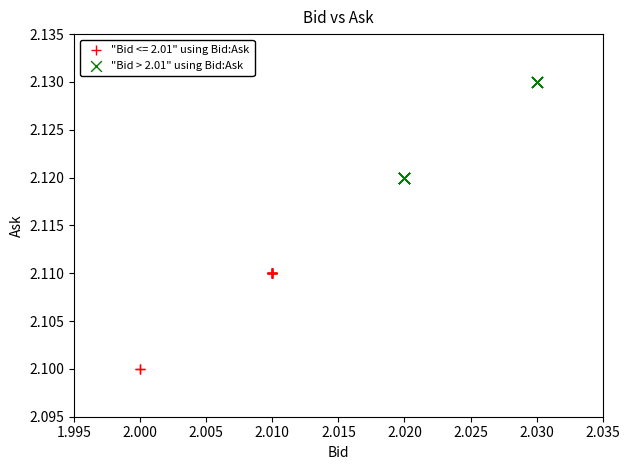

Which series contains the lowest Y value?

"Bid <= 2.01" using Bid:Ask